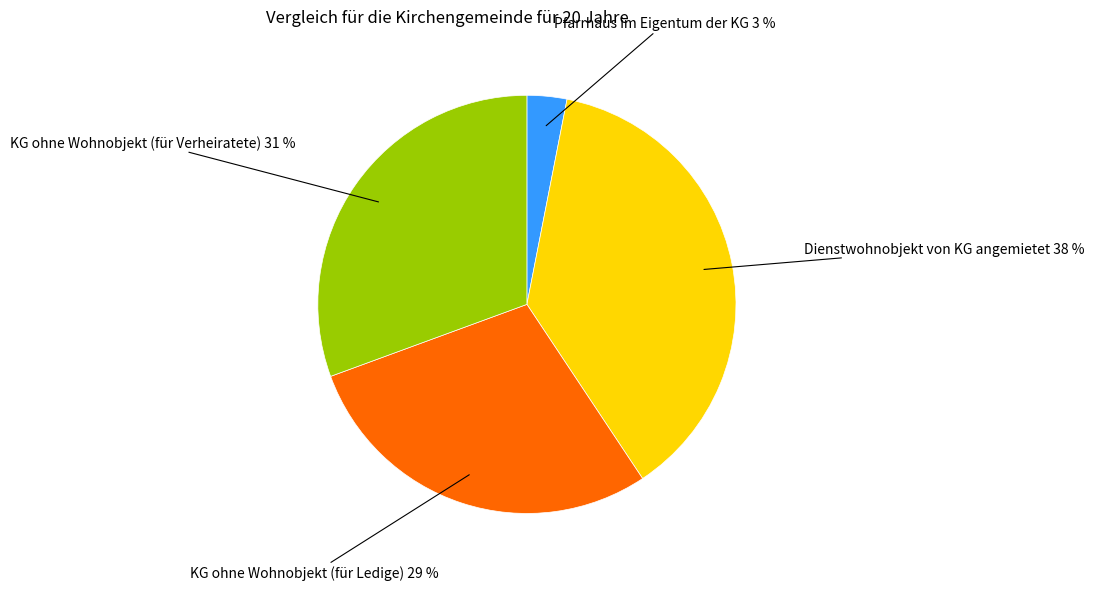

To the nearest percent, what is the average slice percentage?

25%